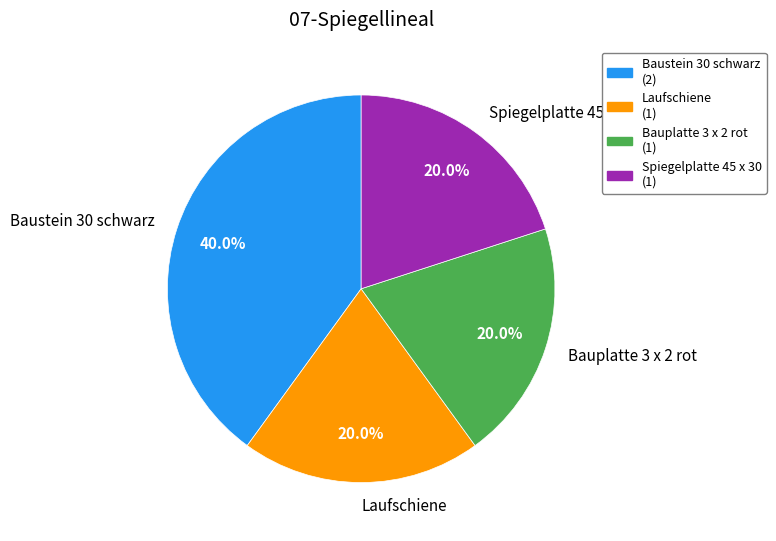

Does any single category account for the majority?

No